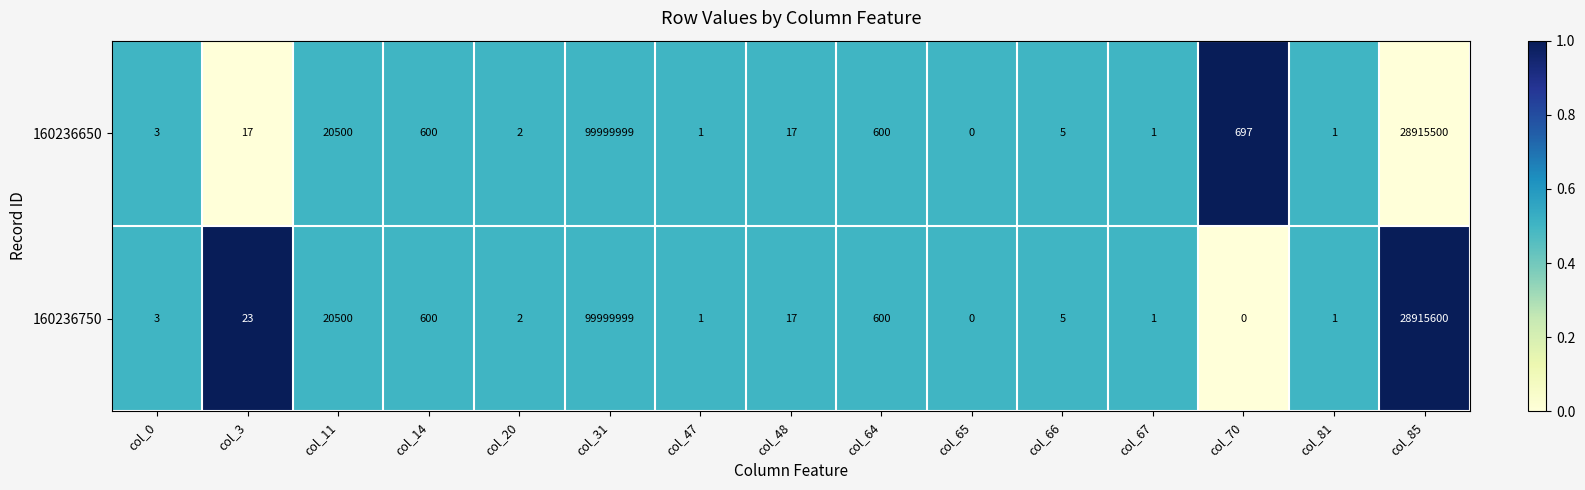

Reading left to right, transcribe all the data shown in this chart.

160236650: 3	17	20500	600	2	99999999	1	17	600	0	5	1	697	1	28915500
160236750: 3	23	20500	600	2	99999999	1	17	600	0	5	1	0	1	28915600